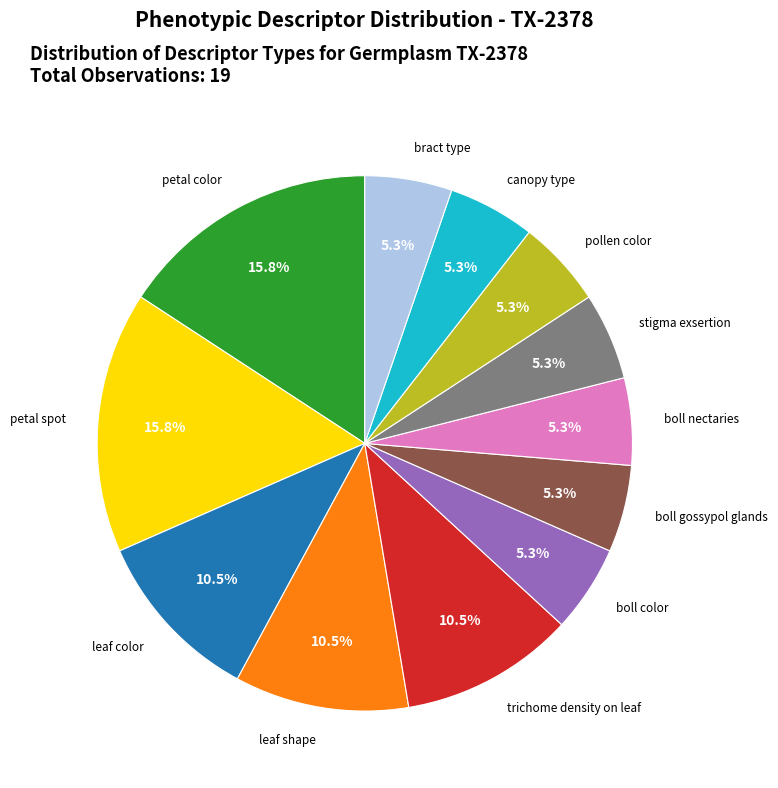

What is the total percentage of bract type and leaf color?

15.8%